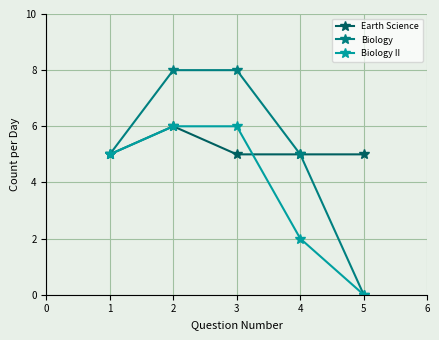

What are all the series names shown in the legend?

Earth Science, Biology, Biology II